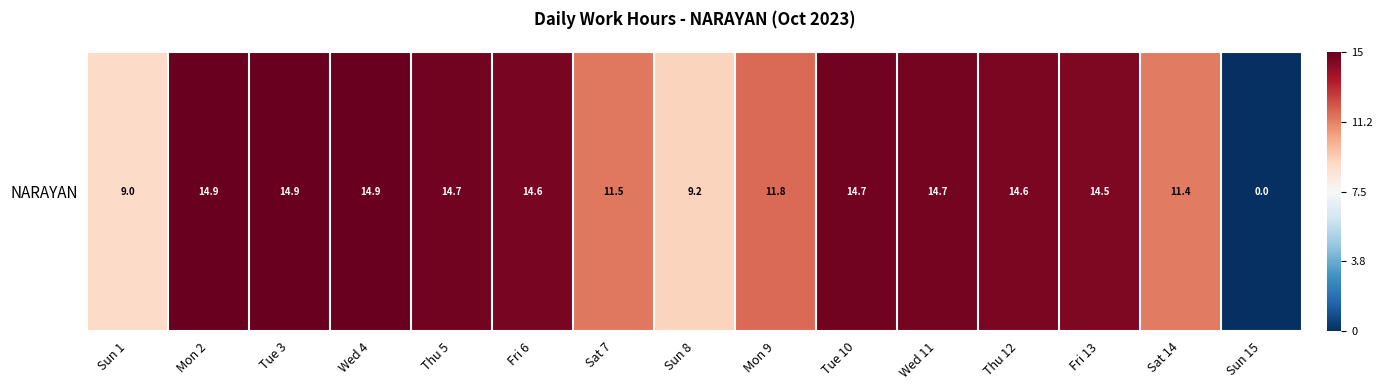

How many data points are less than 0?

1